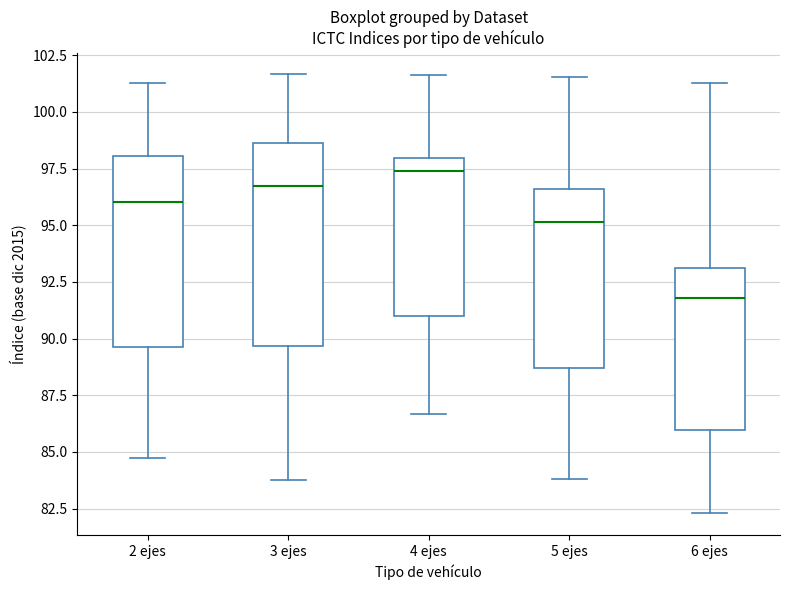

Reading left to right, read every box against the y-axis: the position of its median line, the range the box covers, and the ends of its whiskers. The values are not printed on the chart, so give them approximately, as read against the axis.

2 ejes: median 96.0, box 89.5 to 98.0, whiskers 85.0 to 101.5
3 ejes: median 96.5, box 89.5 to 98.5, whiskers 83.5 to 101.5
4 ejes: median 97.5, box 91.0 to 98.0, whiskers 86.5 to 101.5
5 ejes: median 95.0, box 88.5 to 96.5, whiskers 84.0 to 101.5
6 ejes: median 92.0, box 86.0 to 93.0, whiskers 82.5 to 101.5